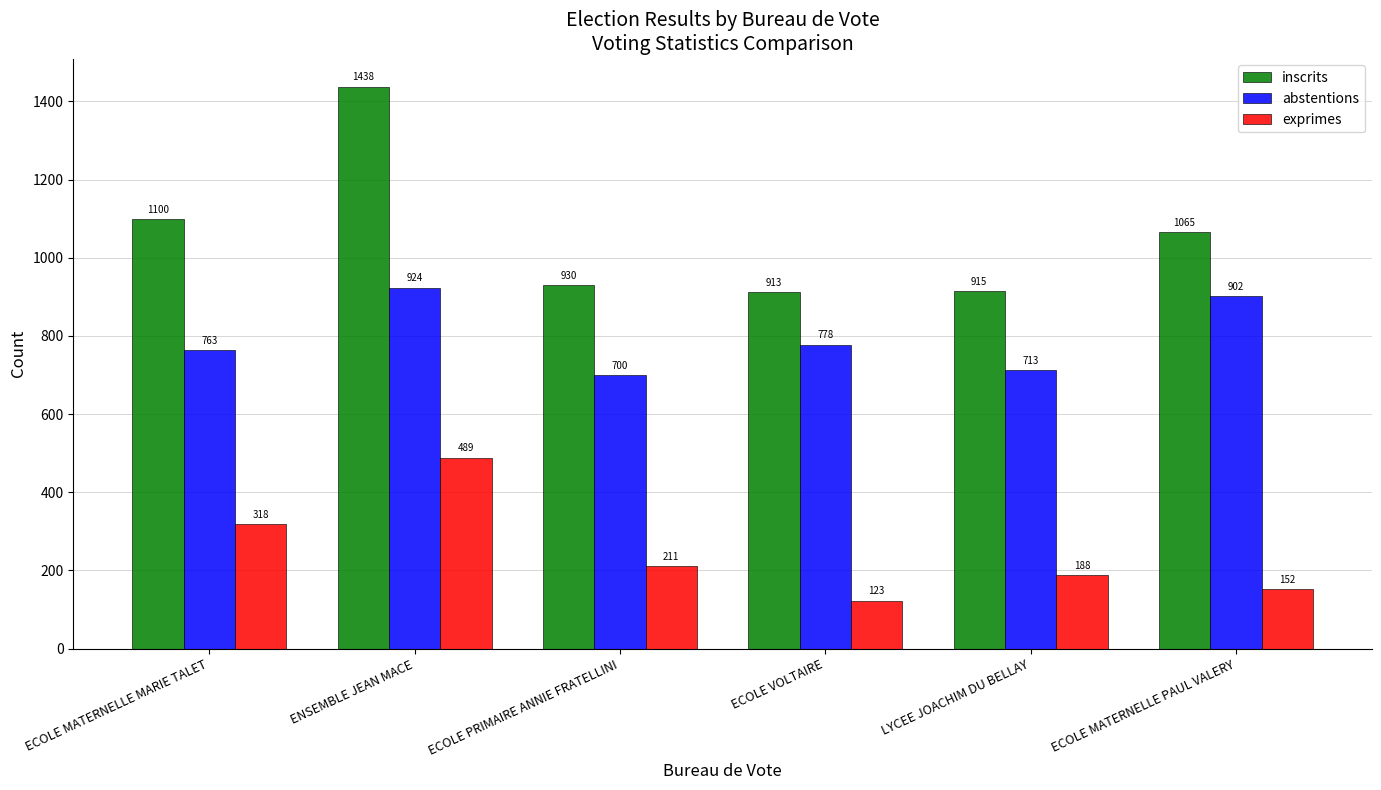

Which series changed the most between ENSEMBLE JEAN MACE and ECOLE VOLTAIRE?

inscrits